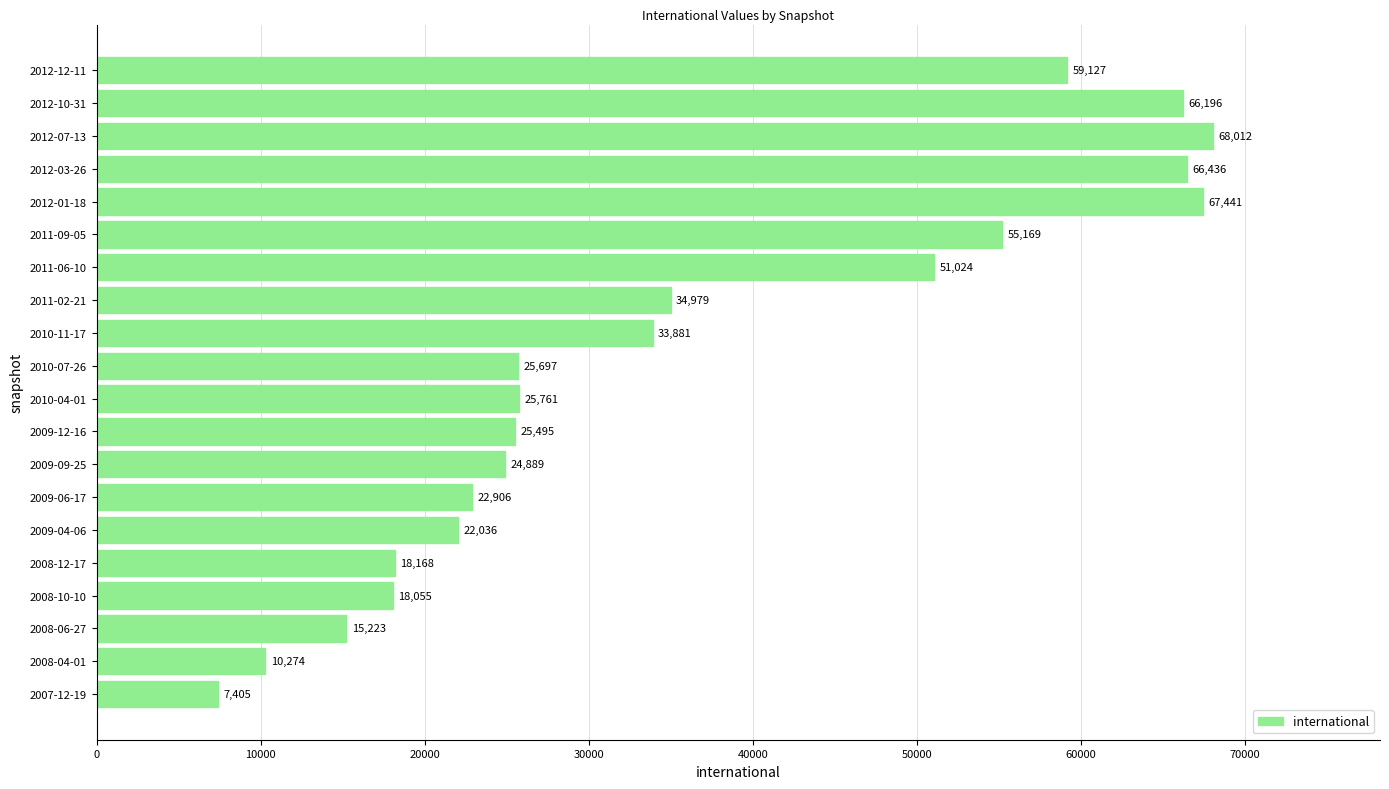

List the labels in order of value, smallest first.

2007-12-19, 2008-04-01, 2008-06-27, 2008-10-10, 2008-12-17, 2009-04-06, 2009-06-17, 2009-09-25, 2009-12-16, 2010-07-26, 2010-04-01, 2010-11-17, 2011-02-21, 2011-06-10, 2011-09-05, 2012-12-11, 2012-10-31, 2012-03-26, 2012-01-18, 2012-07-13